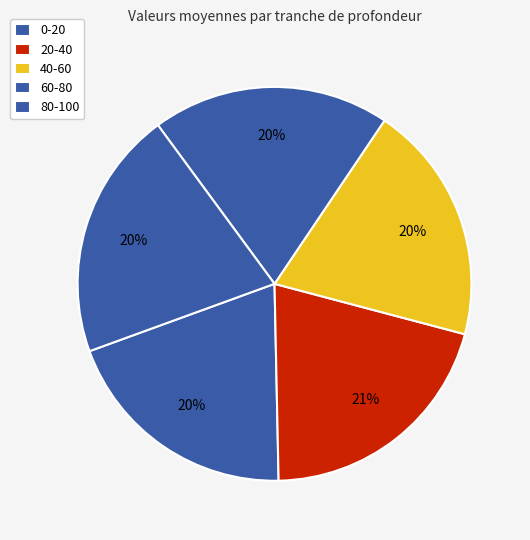

To the nearest percent, what is the difference between the largest and smallest slice percentages?

2%